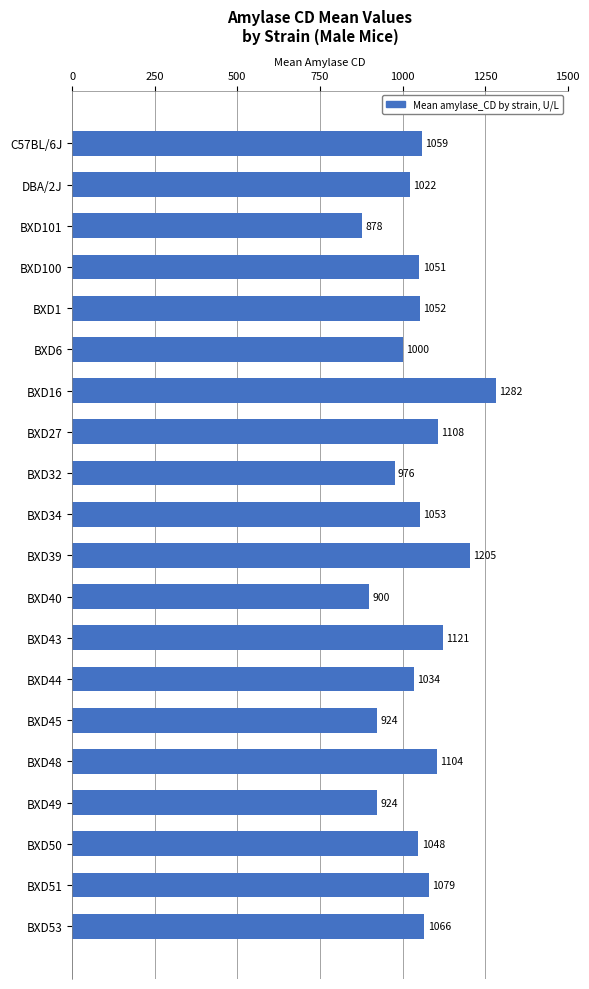

The value at BXD6 is 1000.0. True or false?

True